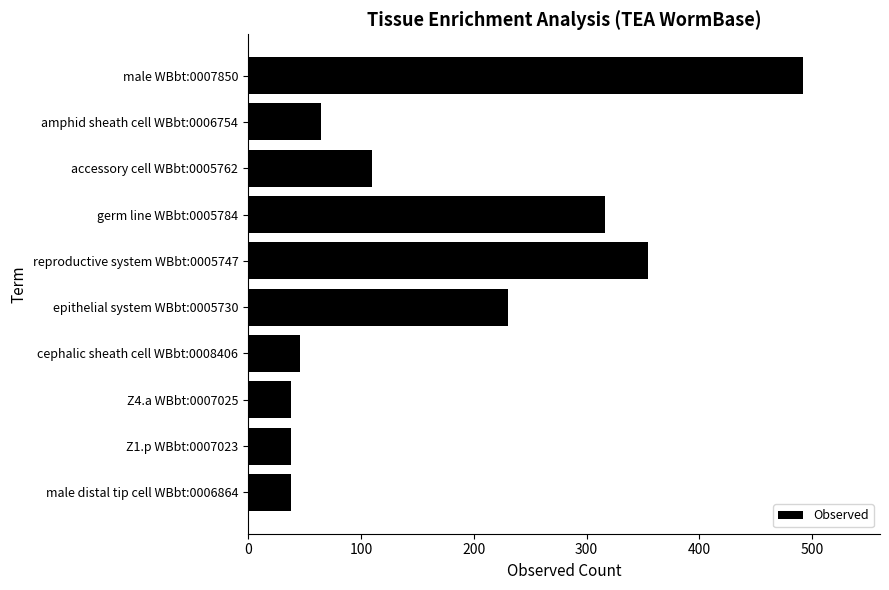

Reading top to bottom, what are all the values shown in this chart?

492	65	110	316	354	230	46	38	38	38